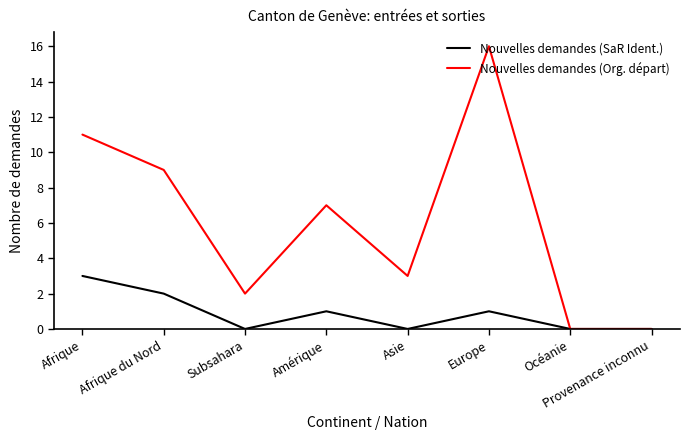

The Nouvelles demandes (SaR Ident.) series shows 3 at Afrique. True or false?

True